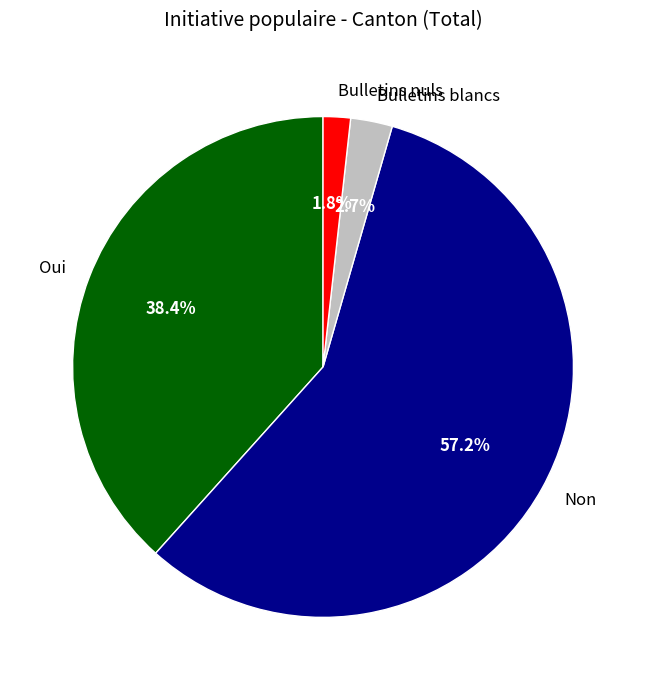

Is there any slice that represents more than half of the pie?

Yes